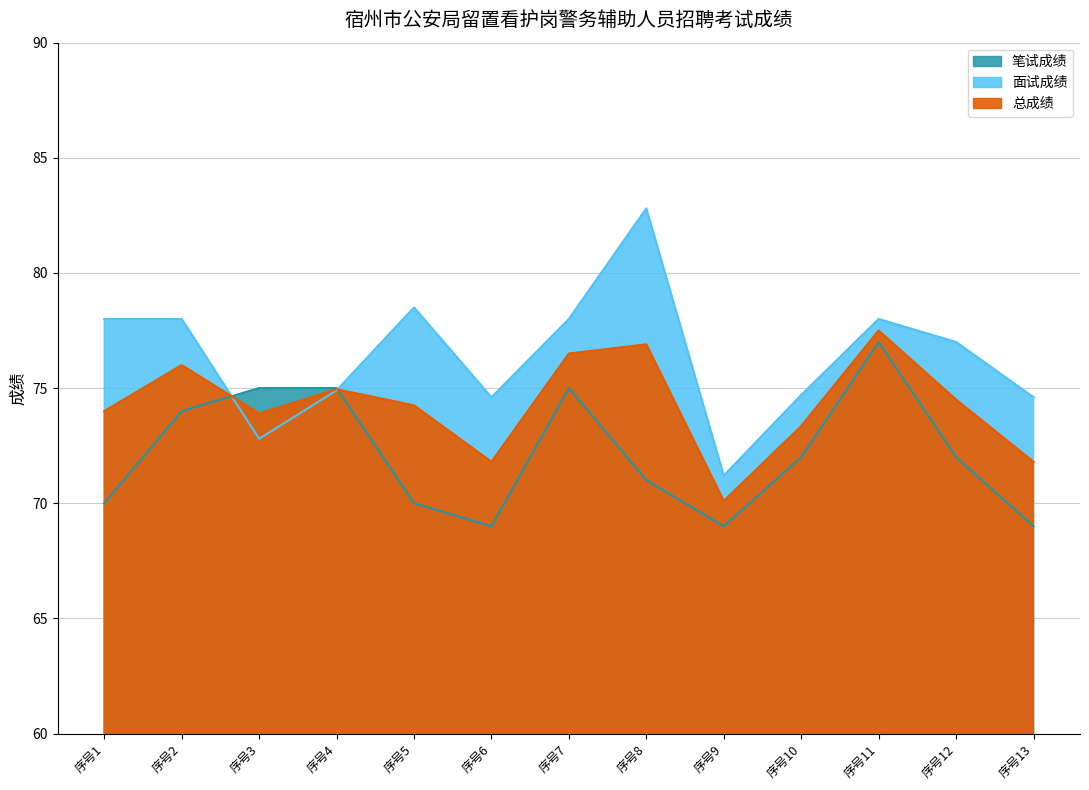

Where is the first local minimum for 面试成绩?

序号3